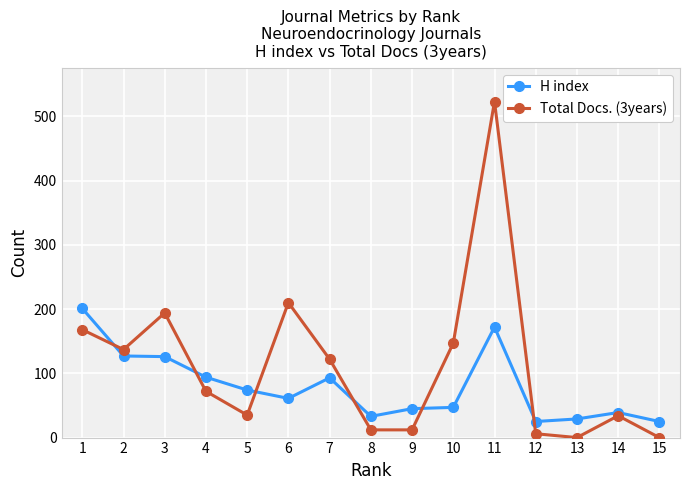

The value of Total Docs. (3years) at 10 is 220. True or false?

False